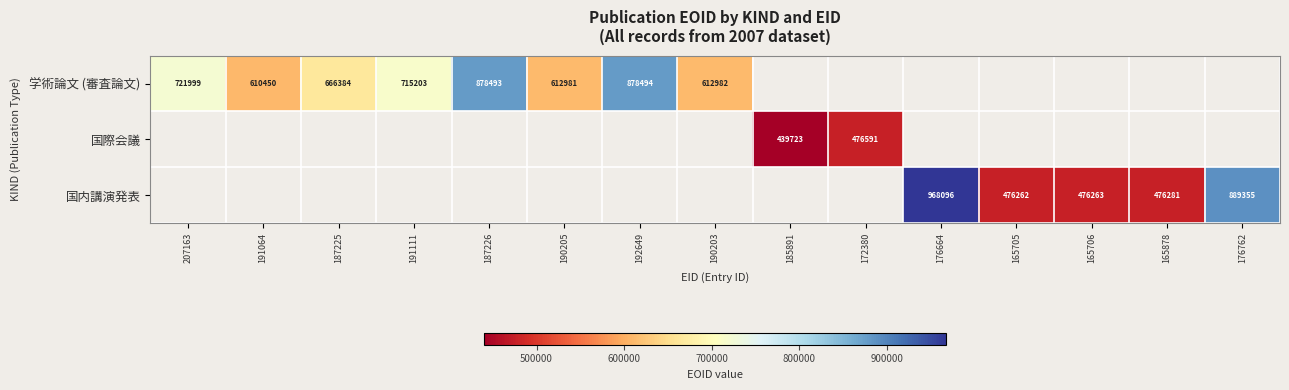

True or false: 国内講演発表 has a value of 476263 at 165706.

True